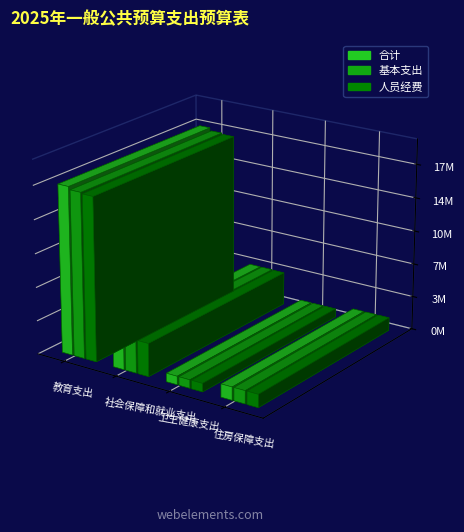

Reading right to left, transcribe all the data shown in this chart.

合计: 住房保障支出=1369697.2	卫生健康支出=884692.5	社会保障和就业支出=3509271.2	教育支出=17646081.7
基本支出: 住房保障支出=1369697.2	卫生健康支出=884692.5	社会保障和就业支出=3509271.2	教育支出=17338679.6
人员经费: 住房保障支出=1369697.2	卫生健康支出=884692.5	社会保障和就业支出=3478271.2	教育支出=17214442.7